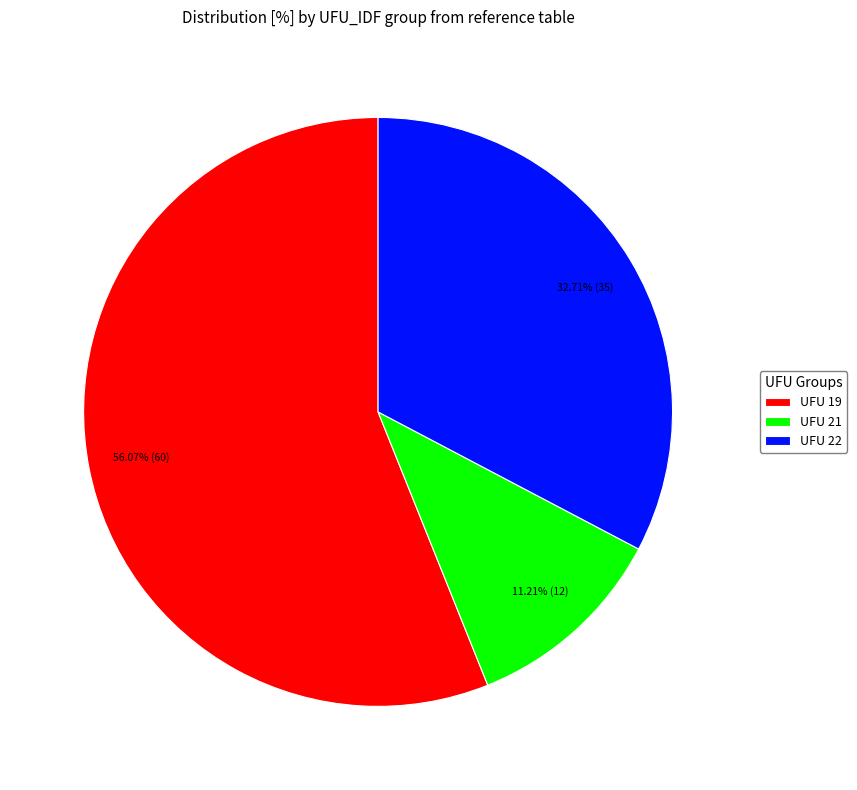

Is there a majority slice in this chart?

Yes